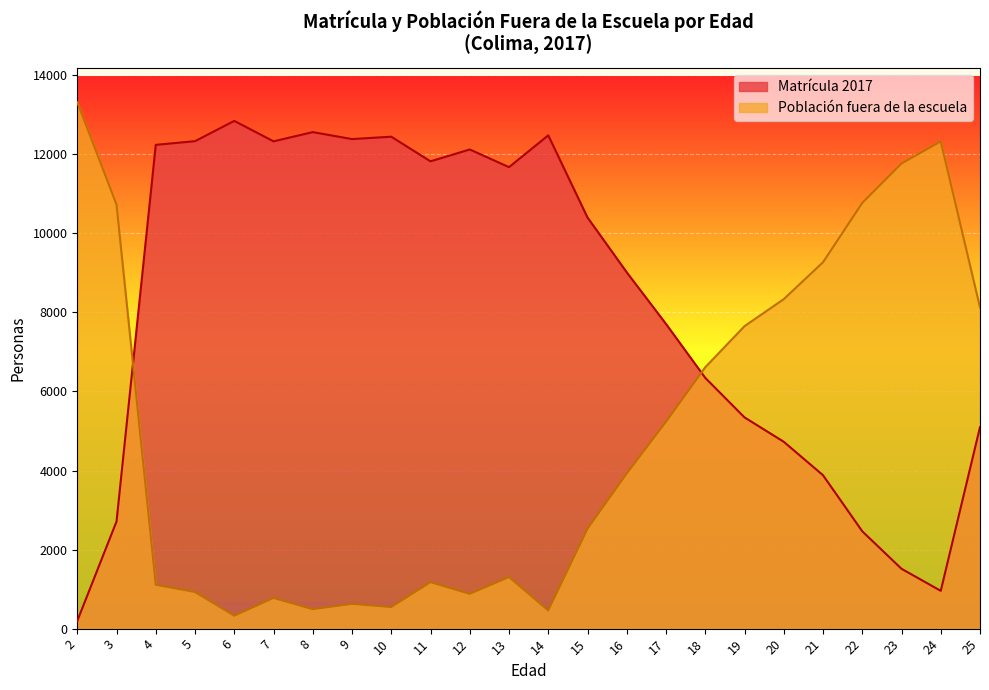

Which series has the widest spread of values?

Población fuera de la escuela